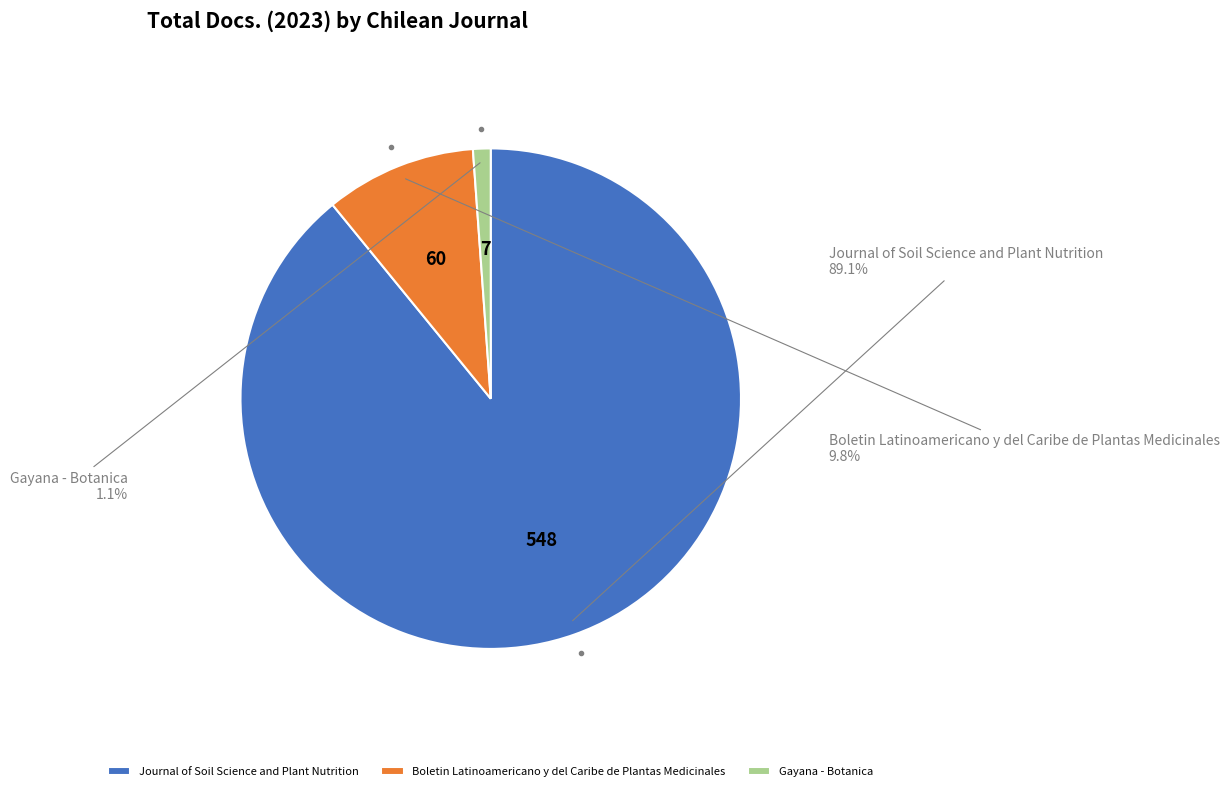

Does Journal of Soil Science and Plant Nutrition represent more than half of the total?

Yes